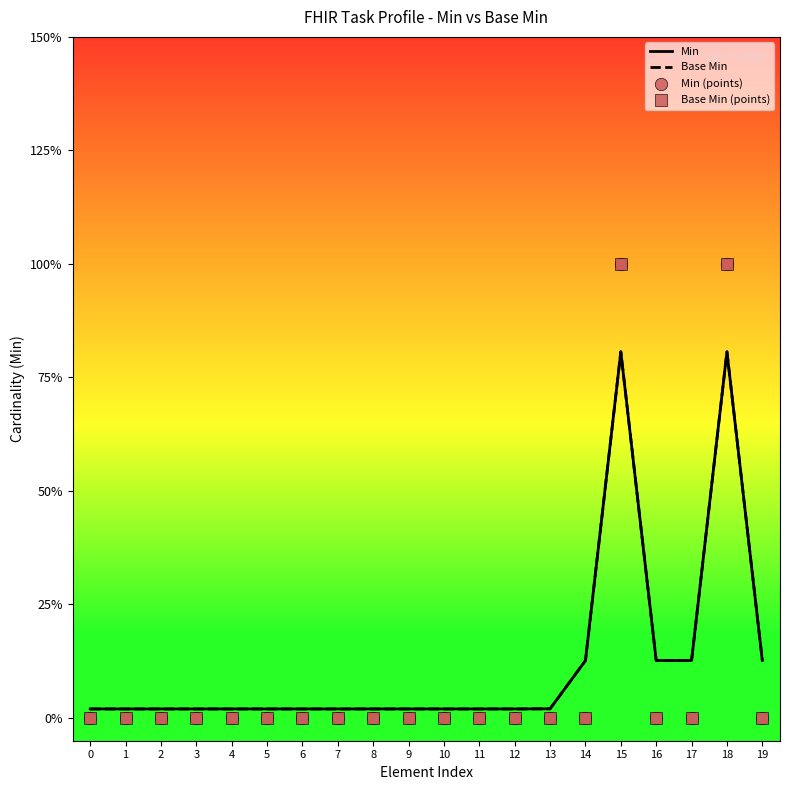

At which category is the sum across all series the highest?

15